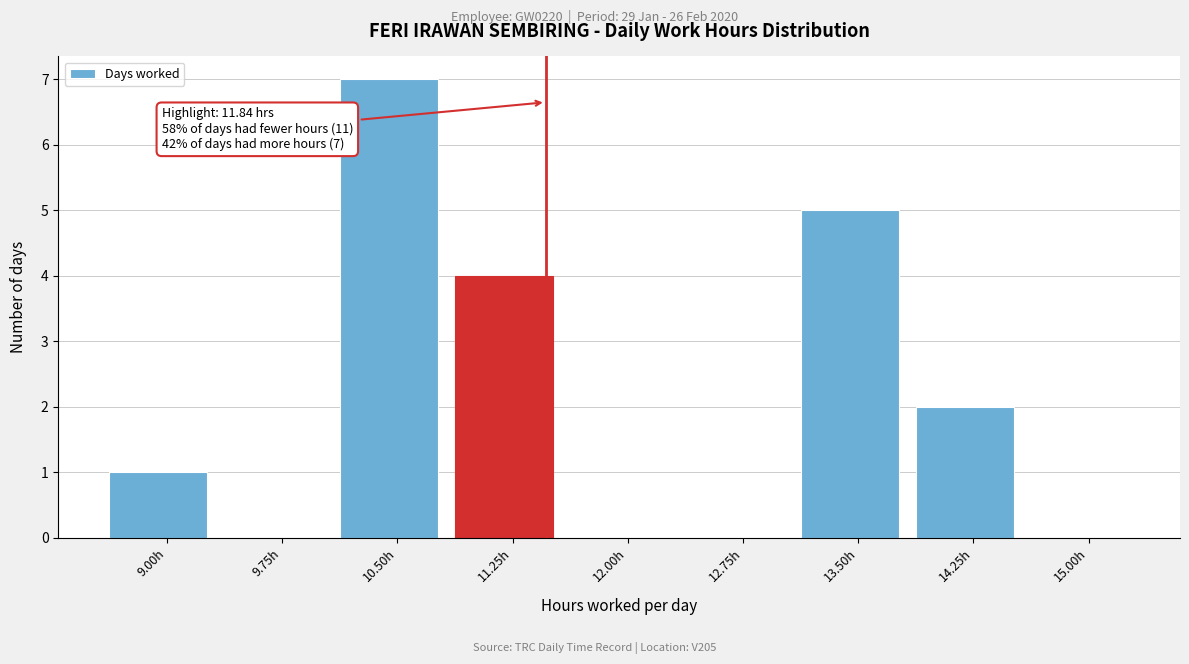

Reading left to right, extract all data points from this chart.

9.00h=1	9.75h=0	10.50h=7	11.25h=4	12.00h=0	12.75h=0	13.50h=5	14.25h=2	15.00h=0